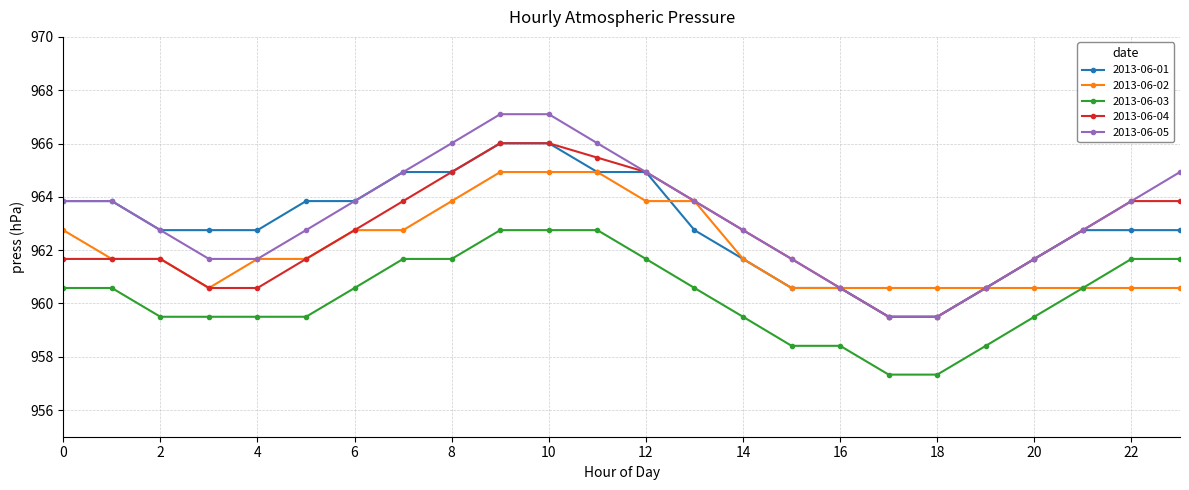

How many lines are shown in the chart?

5